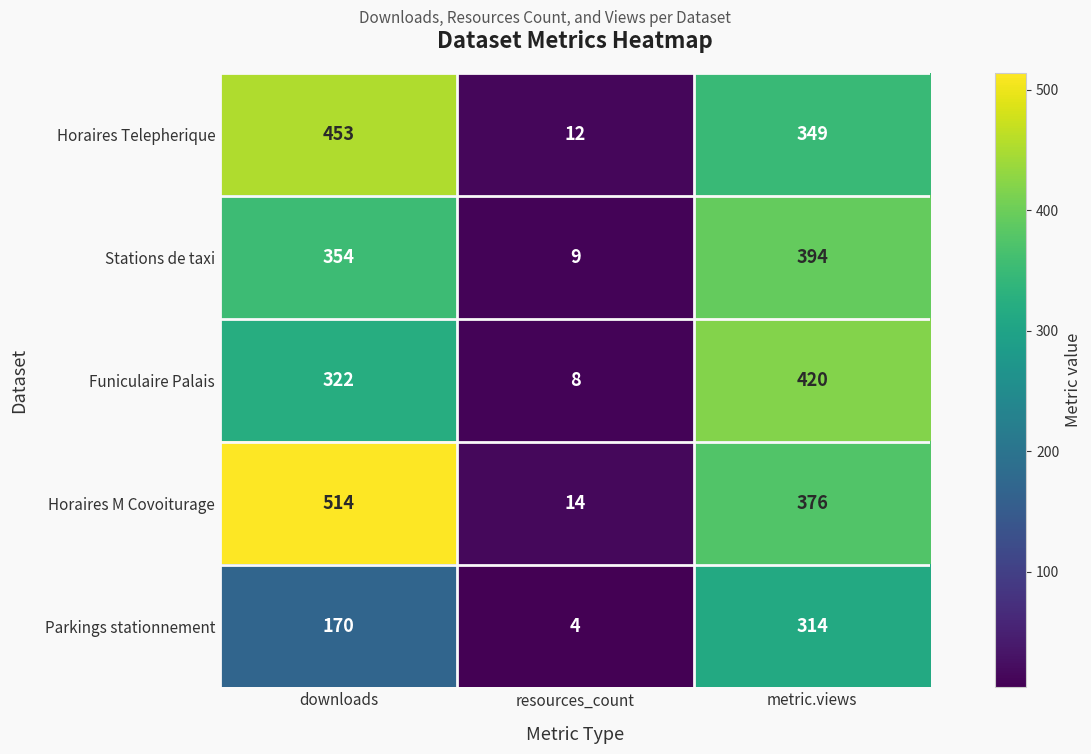

Which series changed the most between downloads and resources_count?

Horaires M Covoiturage